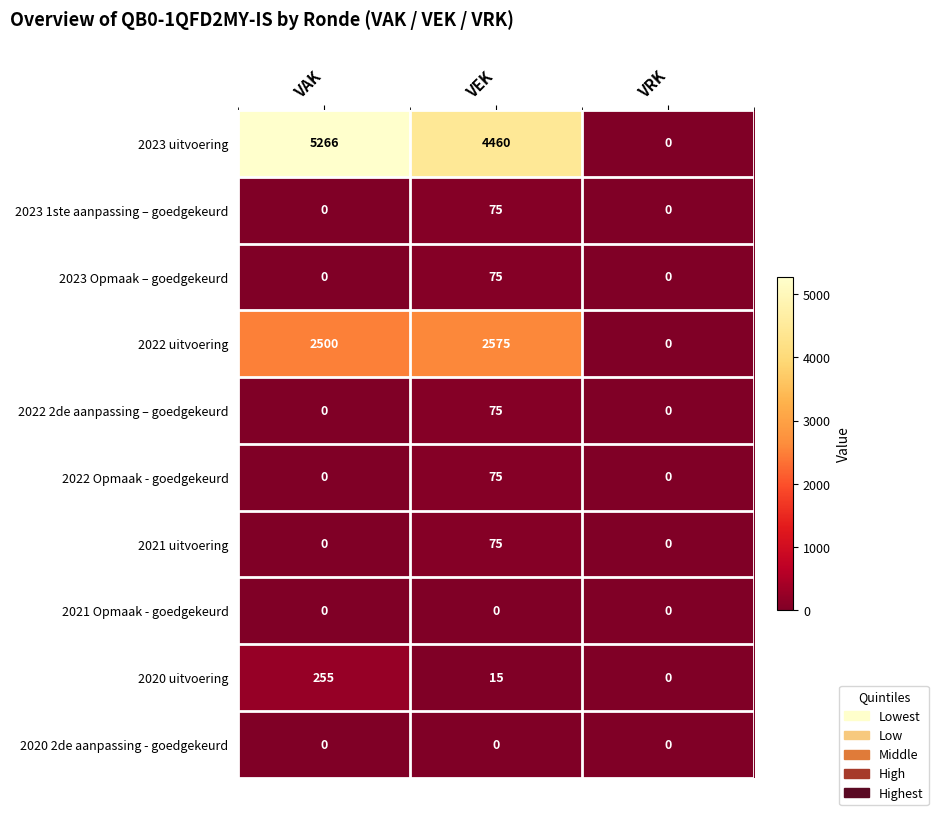

Count the number of categories in the chart.

3